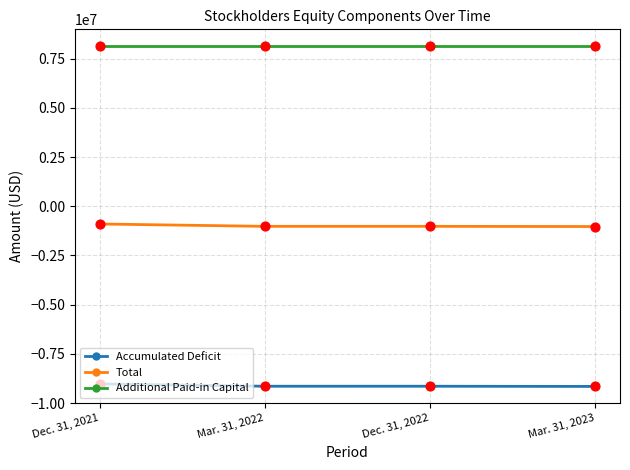

What is the total value across all series at Mar. 31, 2023?

-2061789